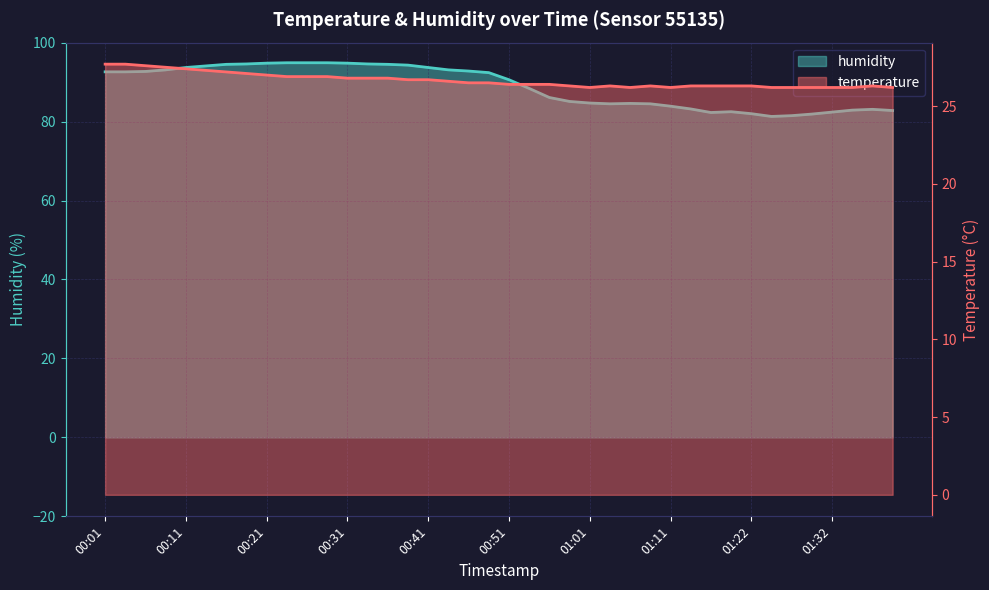

At which category does the chart reach its peak across all series?

00:24